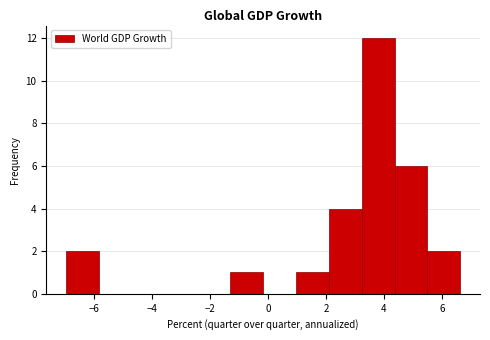

Reading left to right, transcribe this chart: for each bar, give the range it covers on the x-axis and its height. Neither the bar edges nor the heights are printed on the chart, so give them approximately, as read against the axes.

-7.0 to -5.8: 2
-5.8 to -4.8: 0
-4.8 to -3.6: 0
-3.6 to -2.4: 0
-2.4 to -1.4: 0
-1.4 to -0.2: 1
-0.2 to 1.0: 0
1.0 to 2.2: 1
2.2 to 3.2: 4
3.2 to 4.4: 12
4.4 to 5.6: 6
5.6 to 6.6: 2